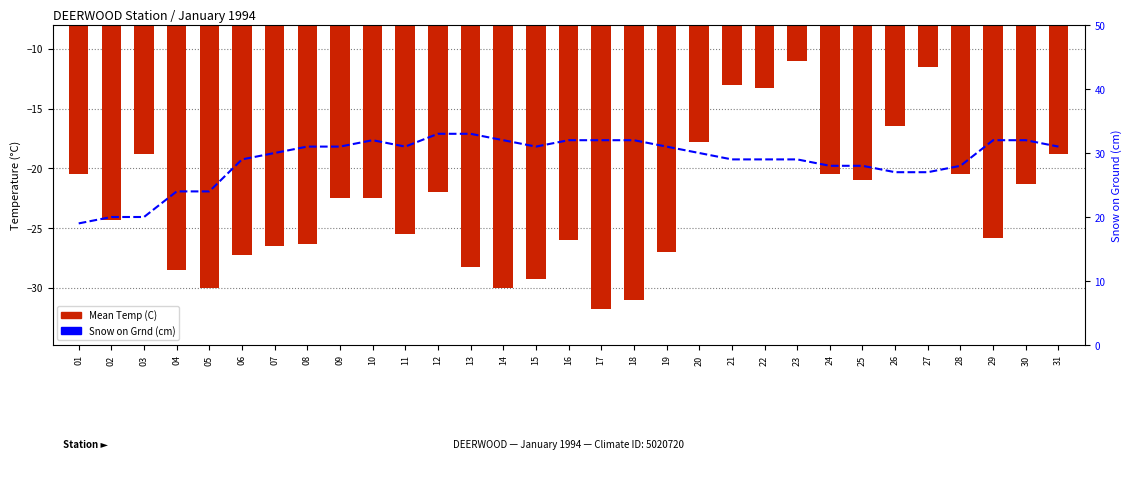

List the labels in order of Mean Temp (C) value, smallest first.

17, 18, 05, 14, 15, 04, 13, 06, 19, 07, 08, 16, 29, 11, 02, 09, 10, 12, 30, 25, 01, 24, 28, 03, 31, 20, 26, 22, 21, 27, 23